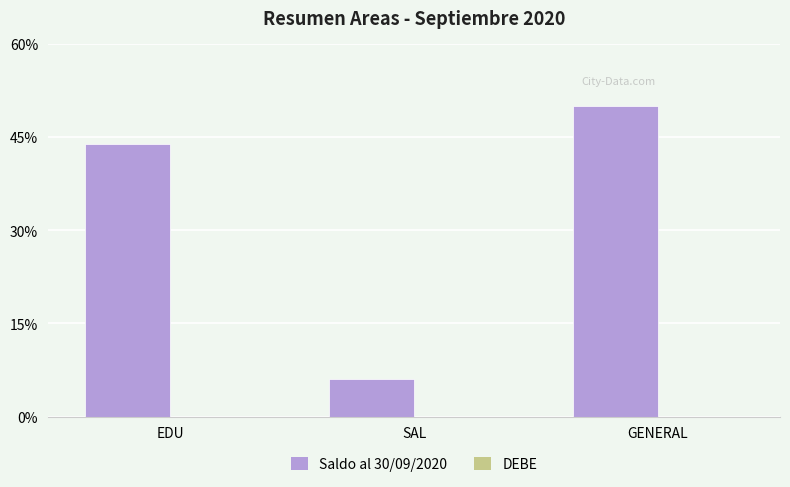

List the labels in order of value, smallest first.

SAL, EDU, GENERAL